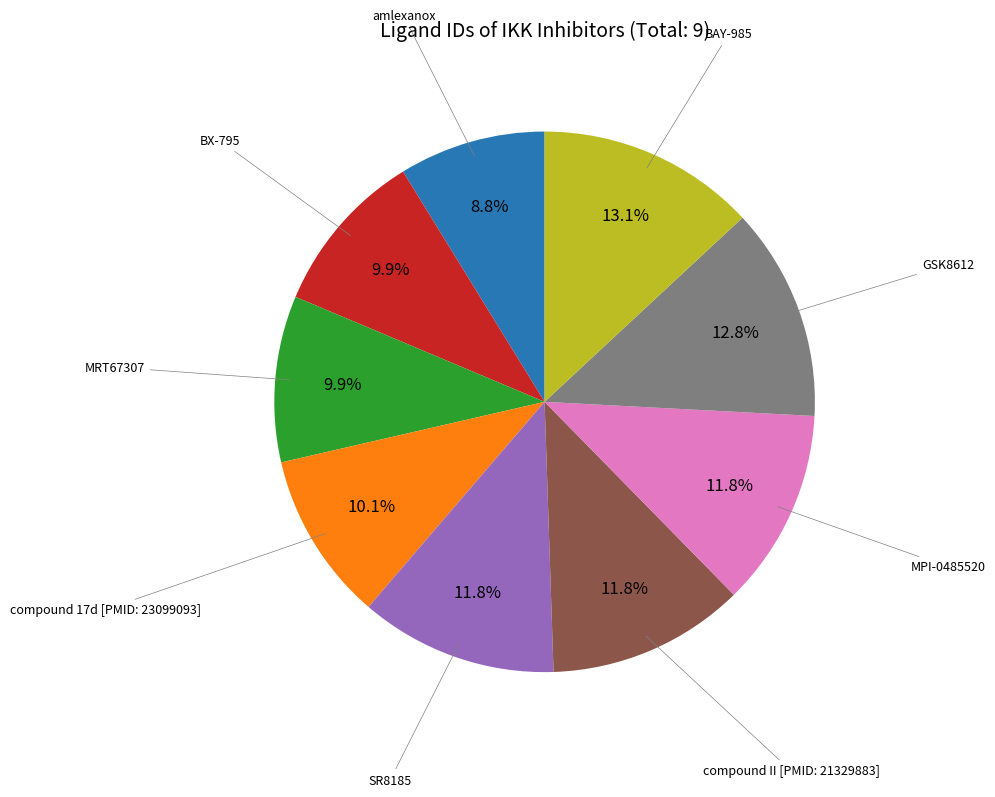

Is there a majority slice in this chart?

No